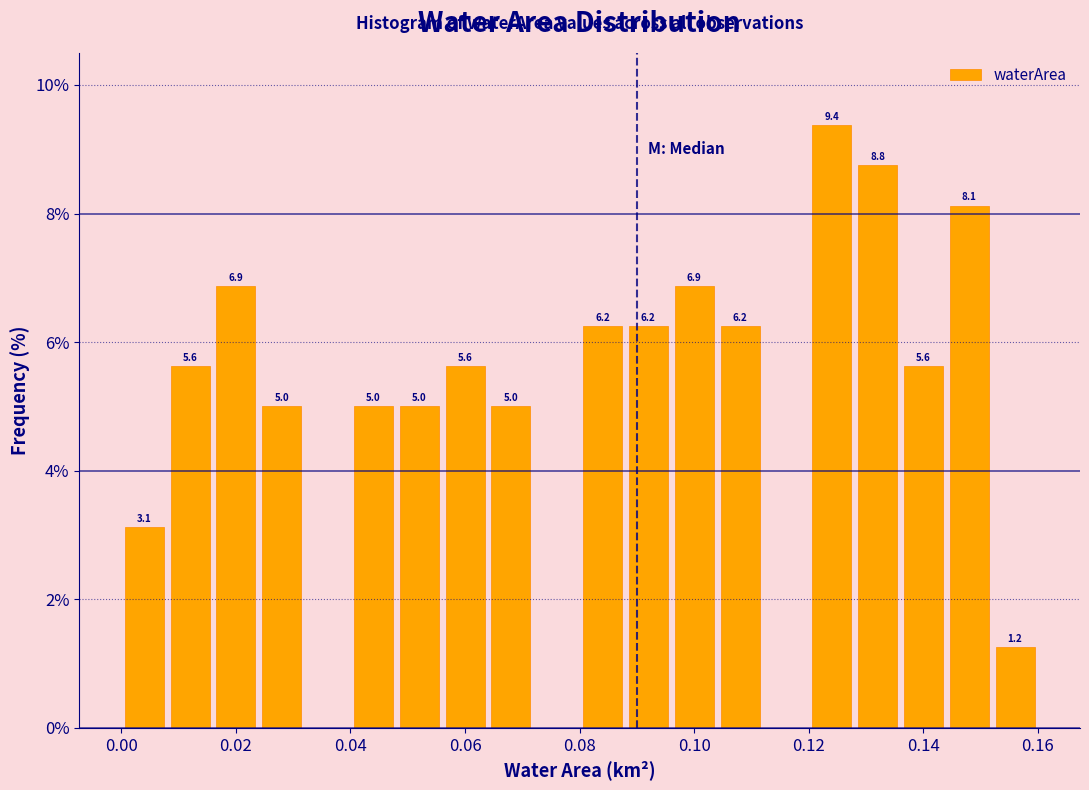

Over which range of the x-axis is the bar tallest?

0.120 to 0.128